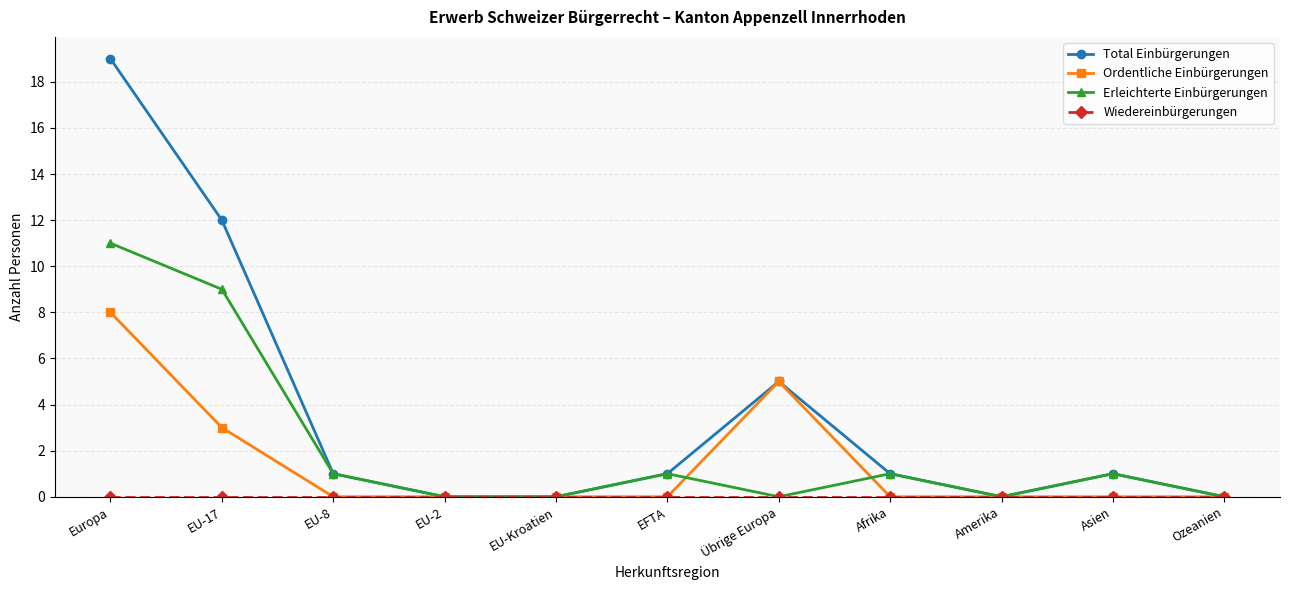

At which label does Total Einbürgerungen reach its peak?

Europa